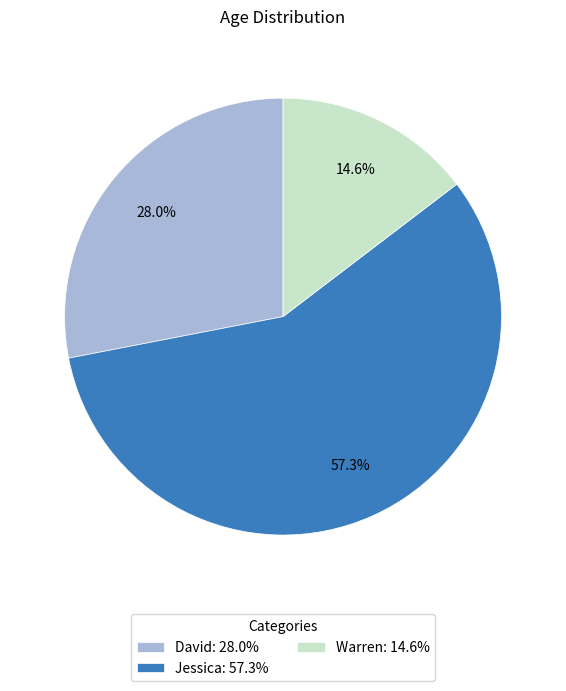

What portion of the pie excludes David: 28.0%?

72.0%